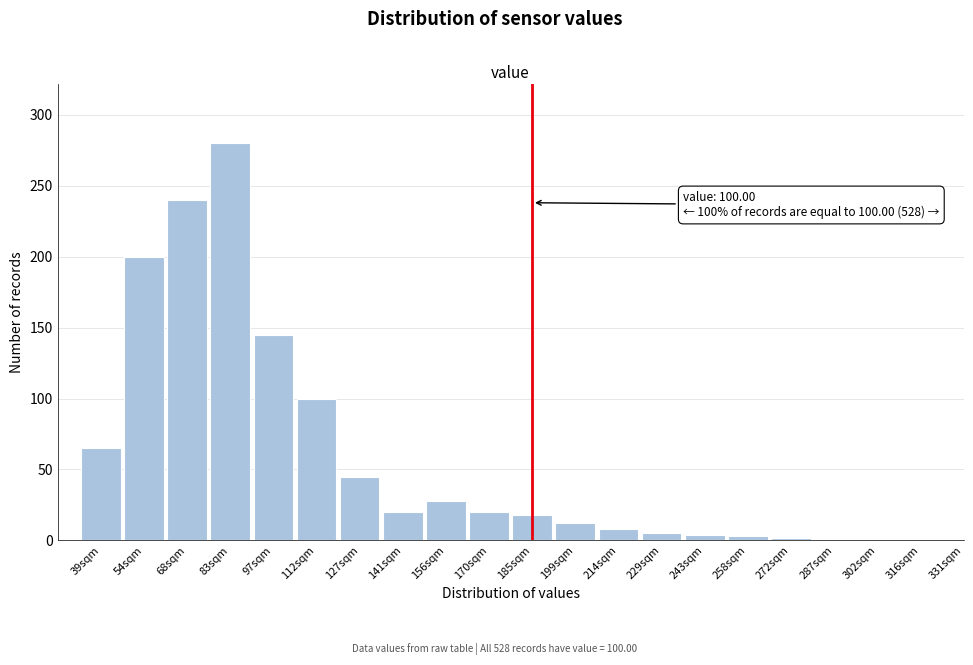

What is the change in value from 141sqm to 199sqm?

-8